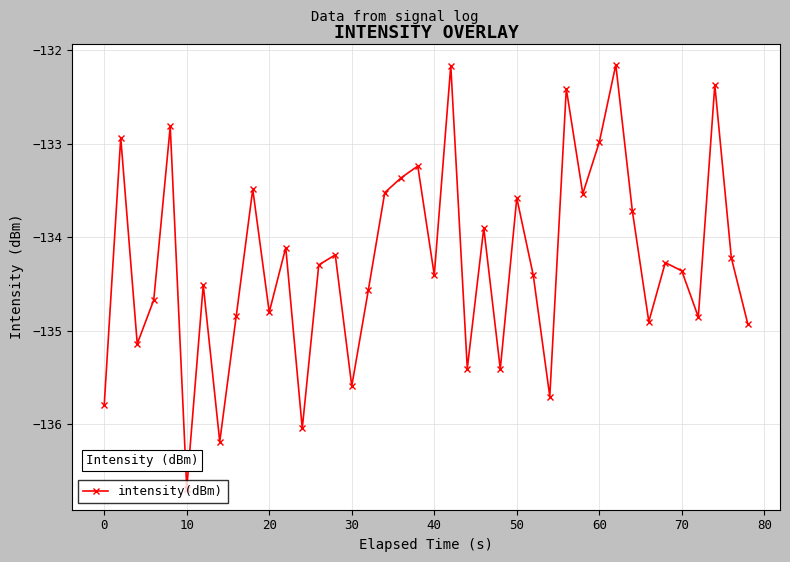

What is the value of the 29th point from the left?

-132.4